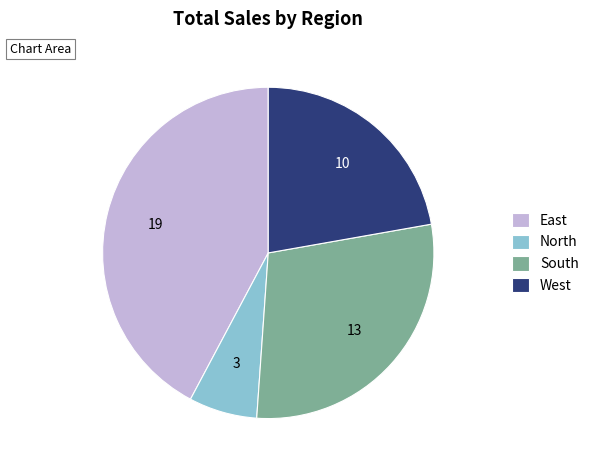

What is the smallest slice in the pie chart?

North